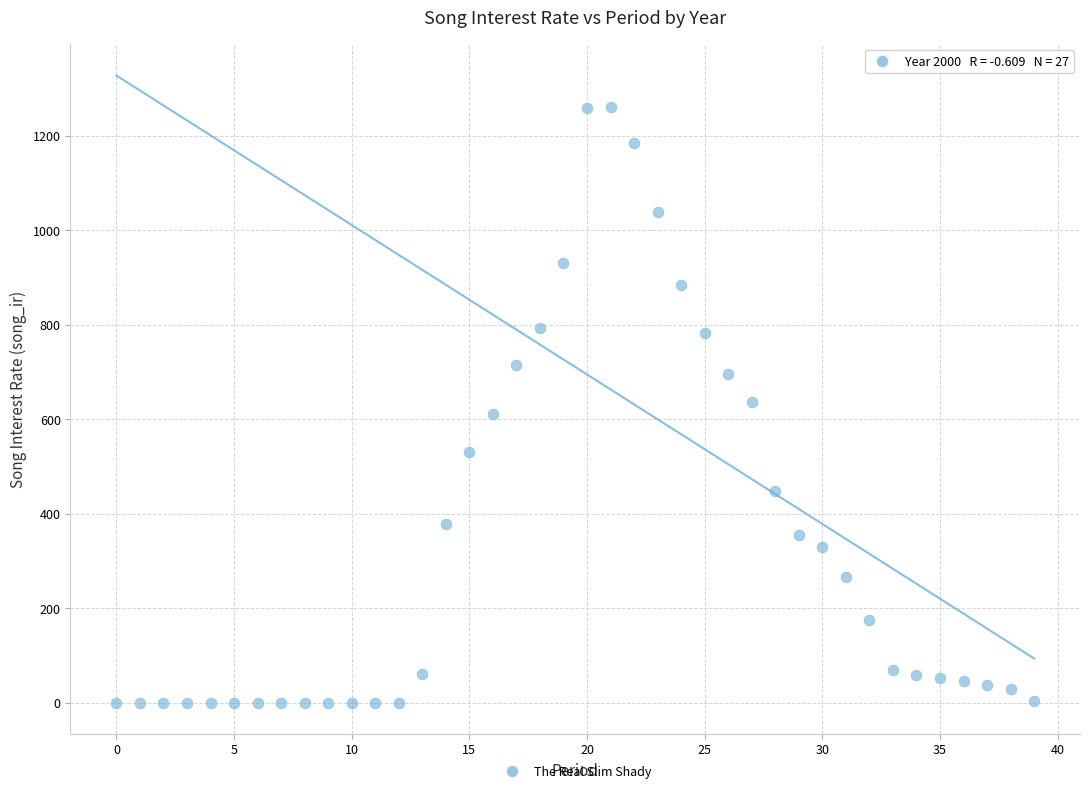

How many points are shown in the scatter plot?

40